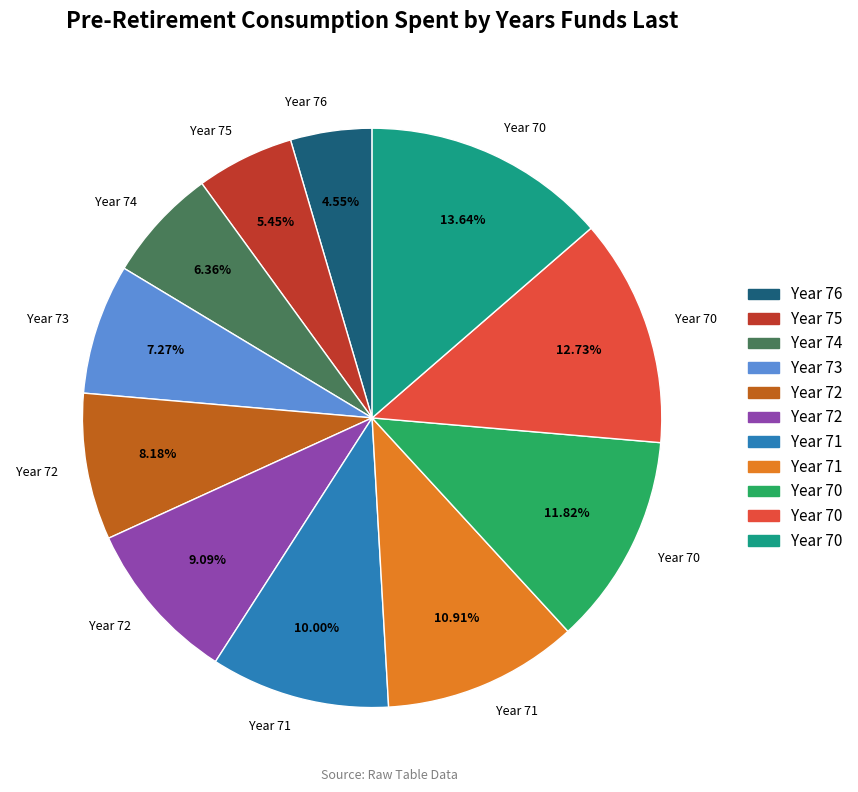

Is there any slice that represents more than half of the pie?

No